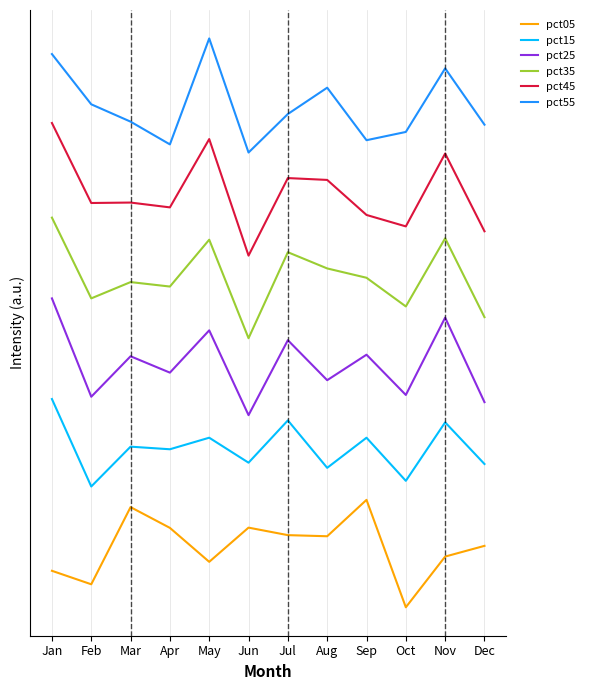

What is the sum of the pct55 values at Dec and Aug?

0.9